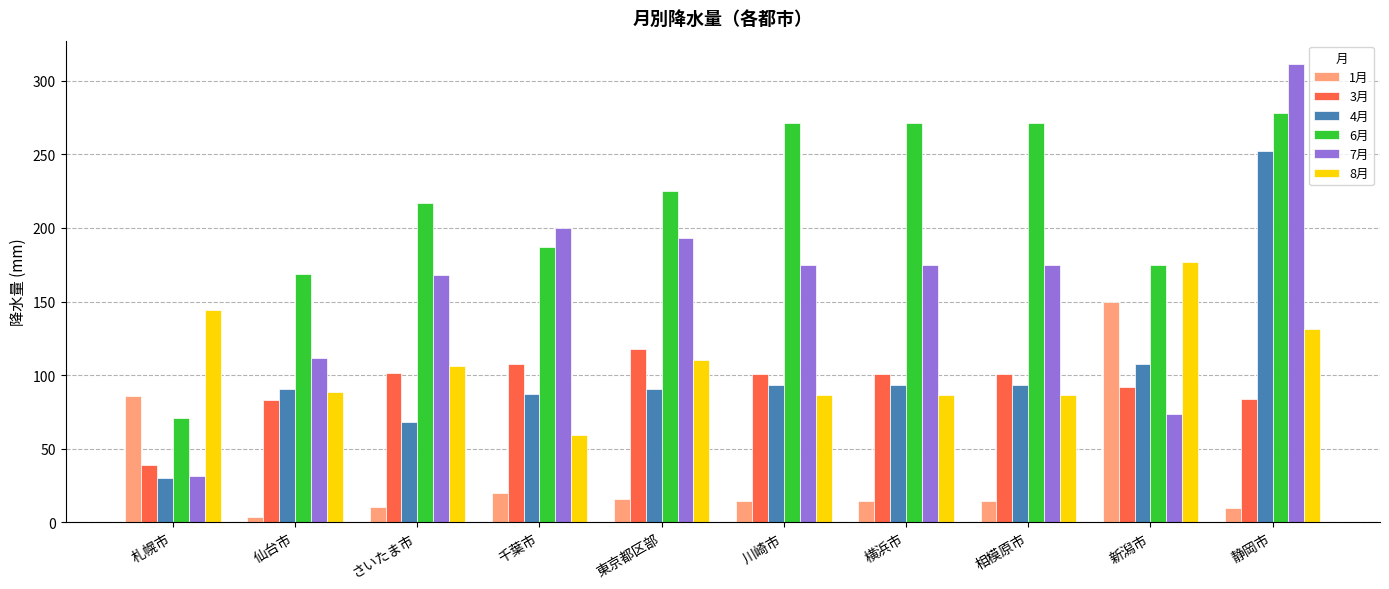

Which series has the largest range (max minus min)?

7月